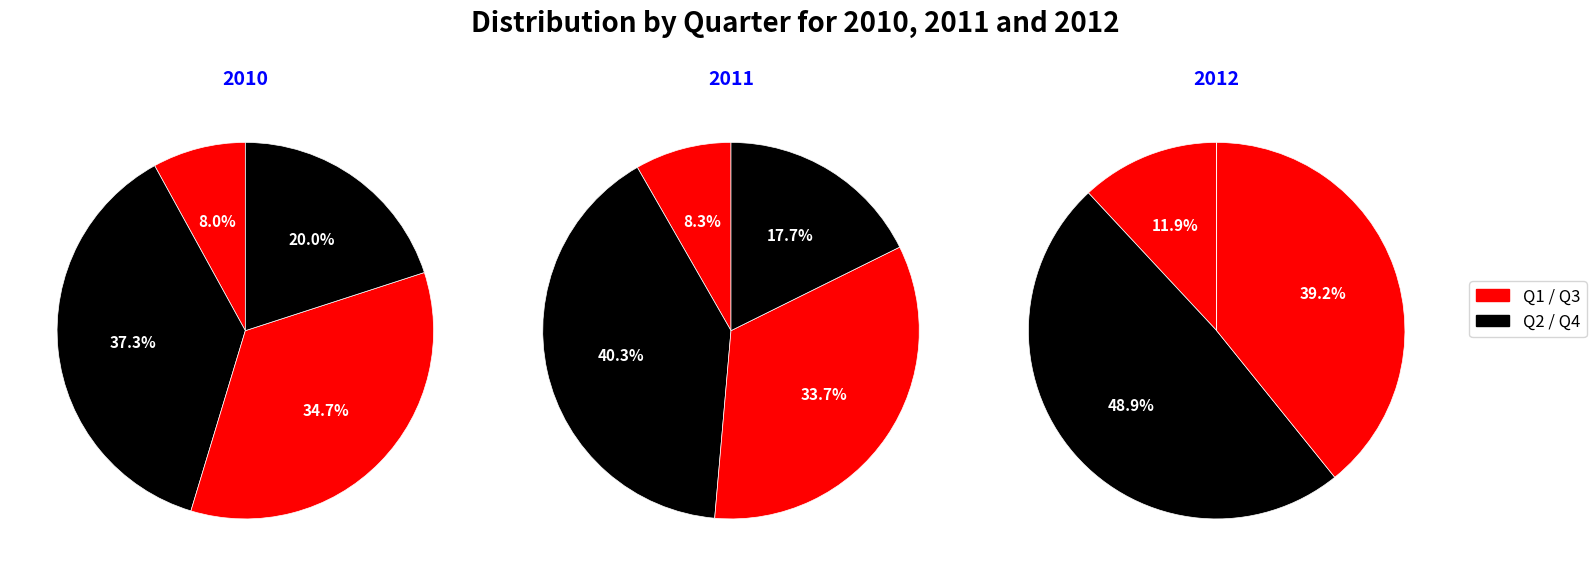

How many slices are in this pie chart?

4